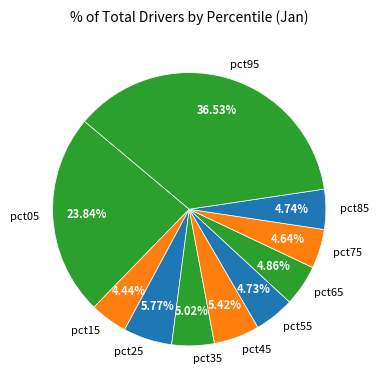

To the nearest percent, what is the difference between the pct65 and pct95 slice percentages?

32%